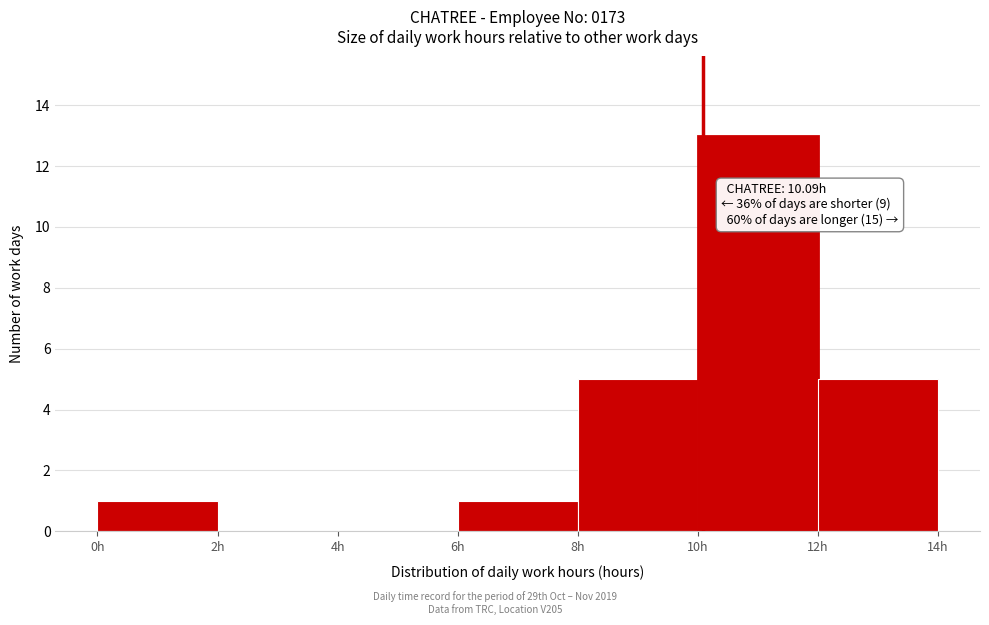

Over which range of the x-axis is the bar tallest?

10 to 12